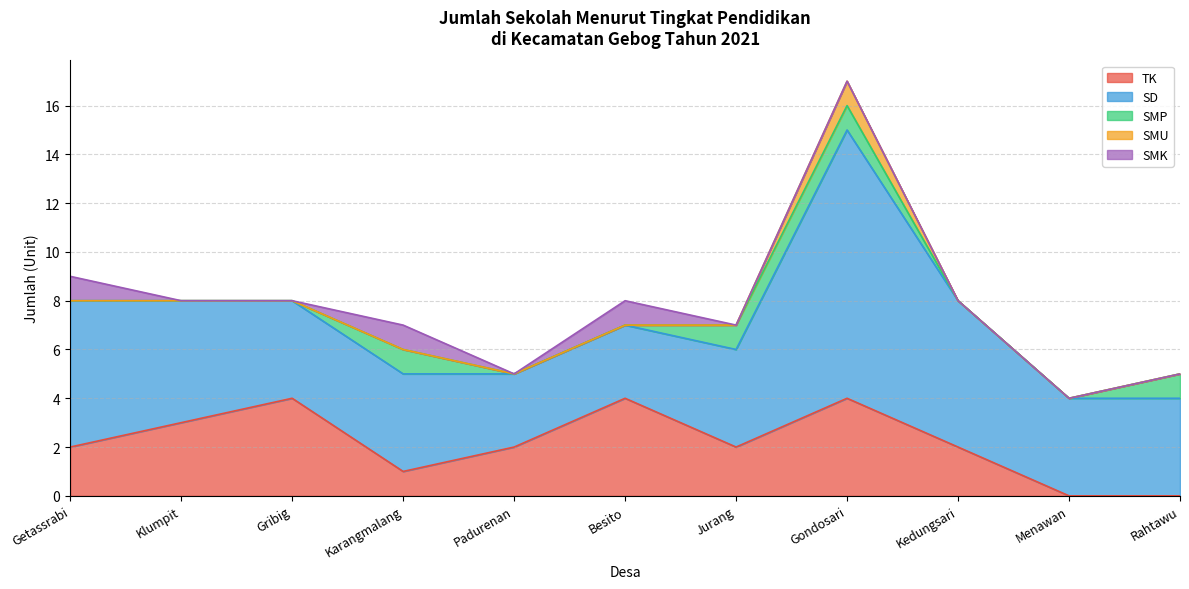

Which series changed the most between Karangmalang and Menawan?

TK